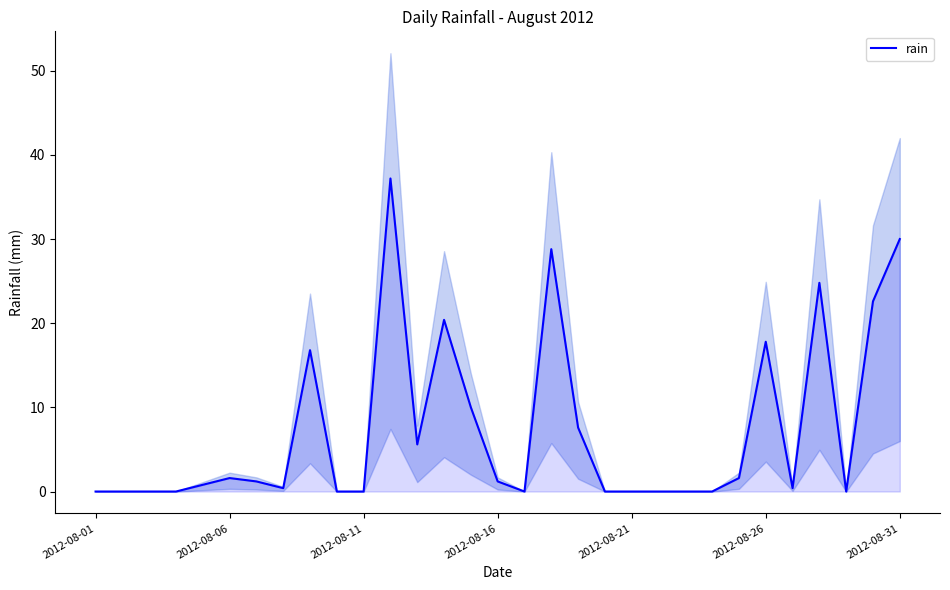

True or false: rain has a value of 0.0 at 2012-08-11.

True